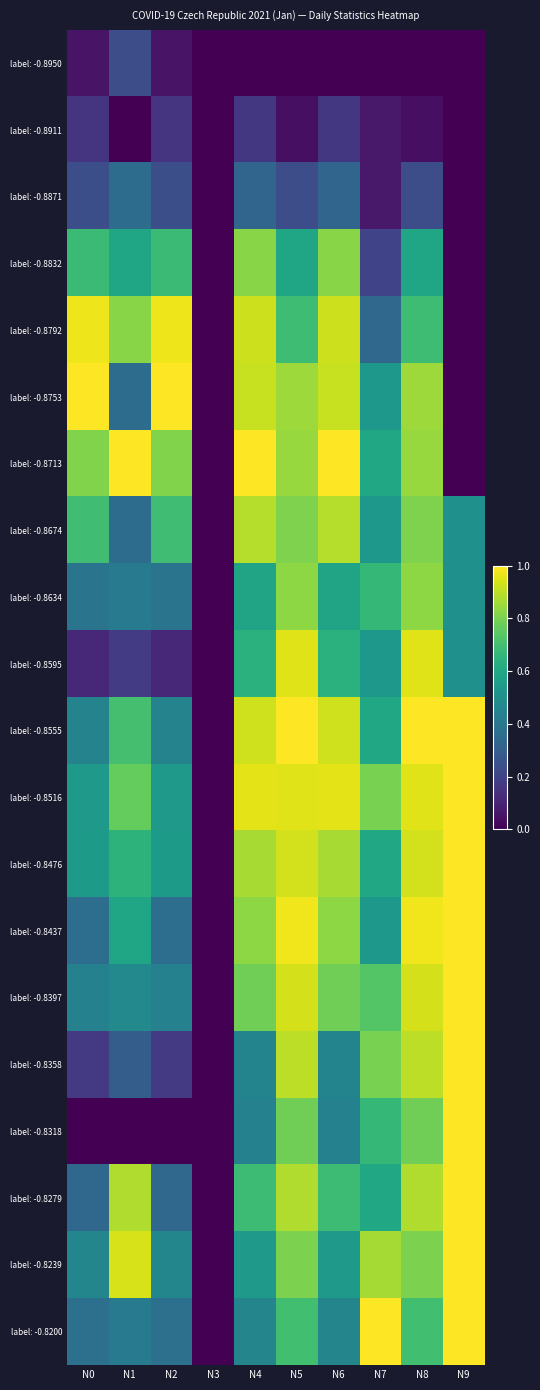

Between N4 and N6, which is larger?

N4